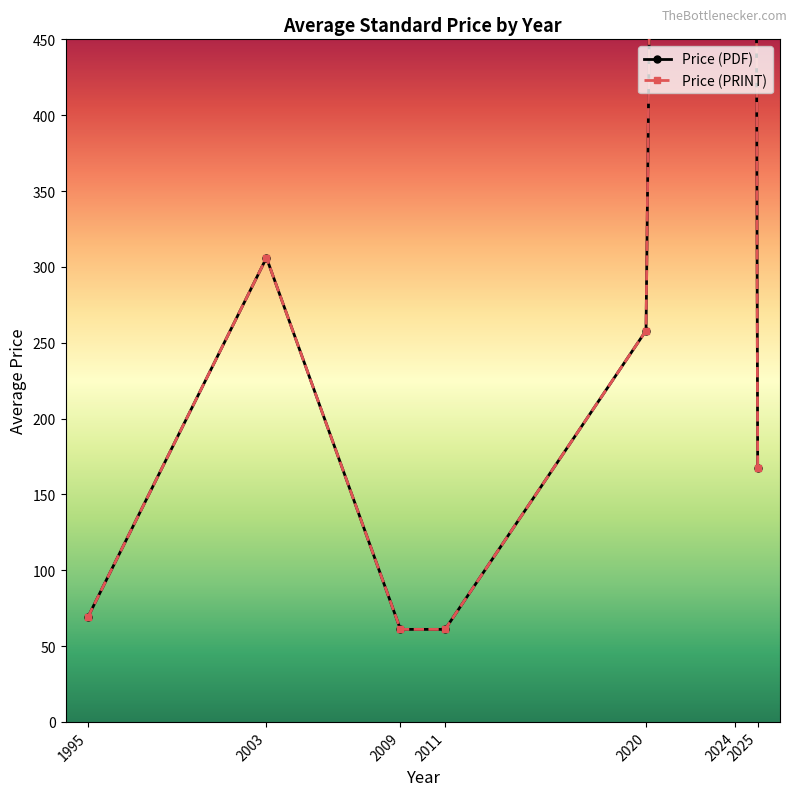

Is this an area chart (filled region under the line)?

No